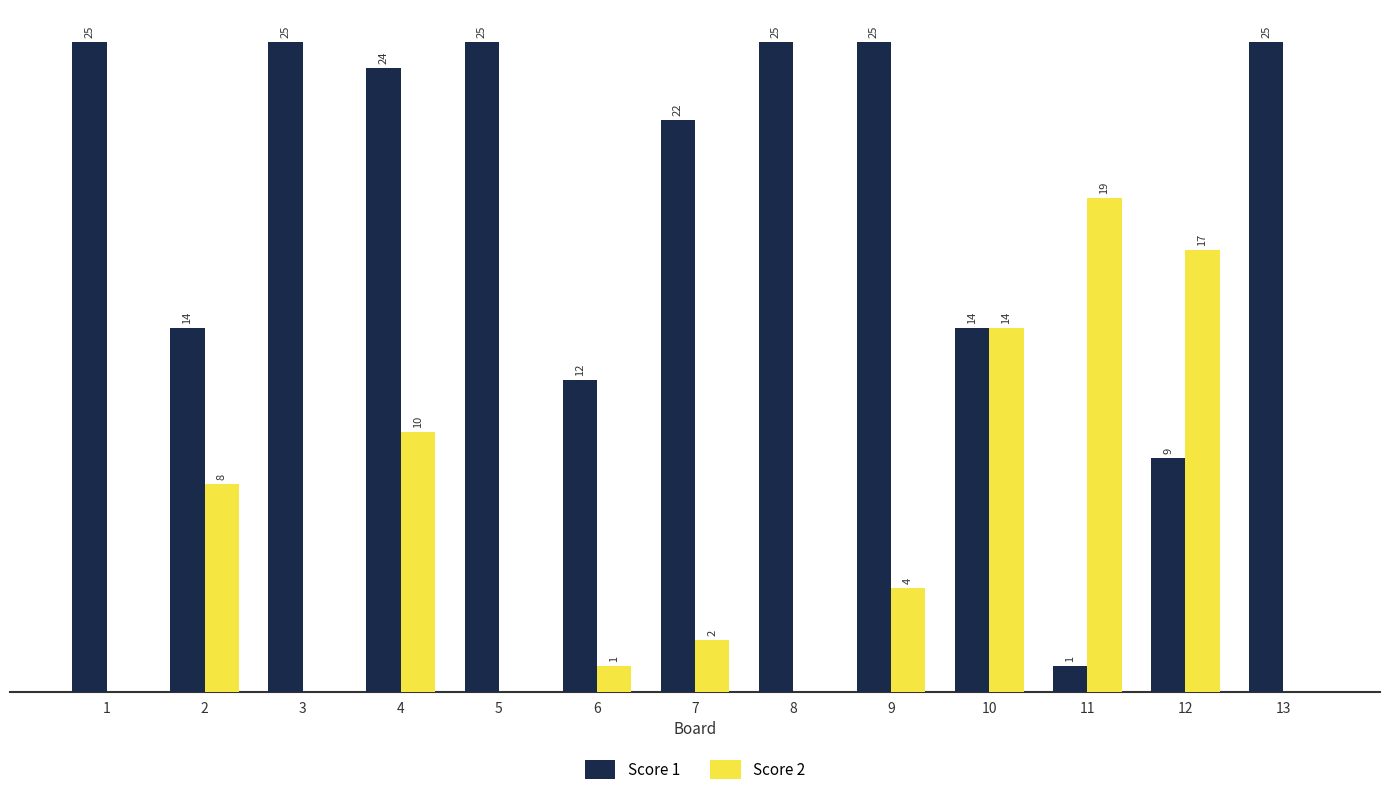

Is the value of Score 2 at 1 greater than the value of Score 1 at 9?

No